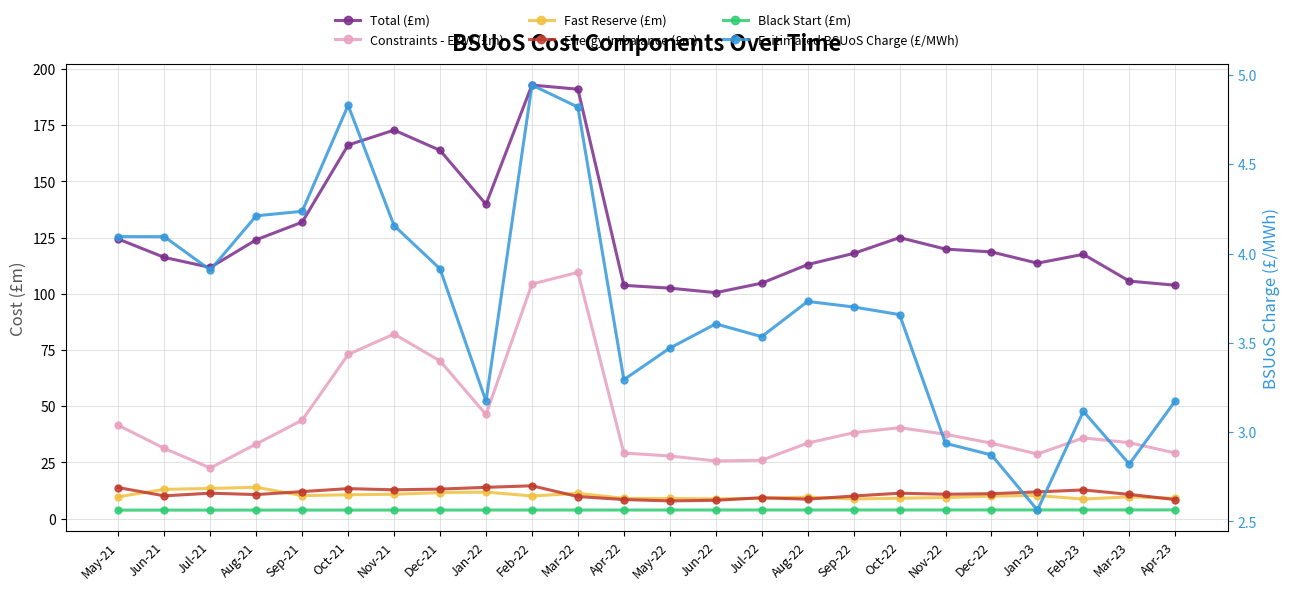

How many data points in Fast Reserve (£m) are above 10?

12